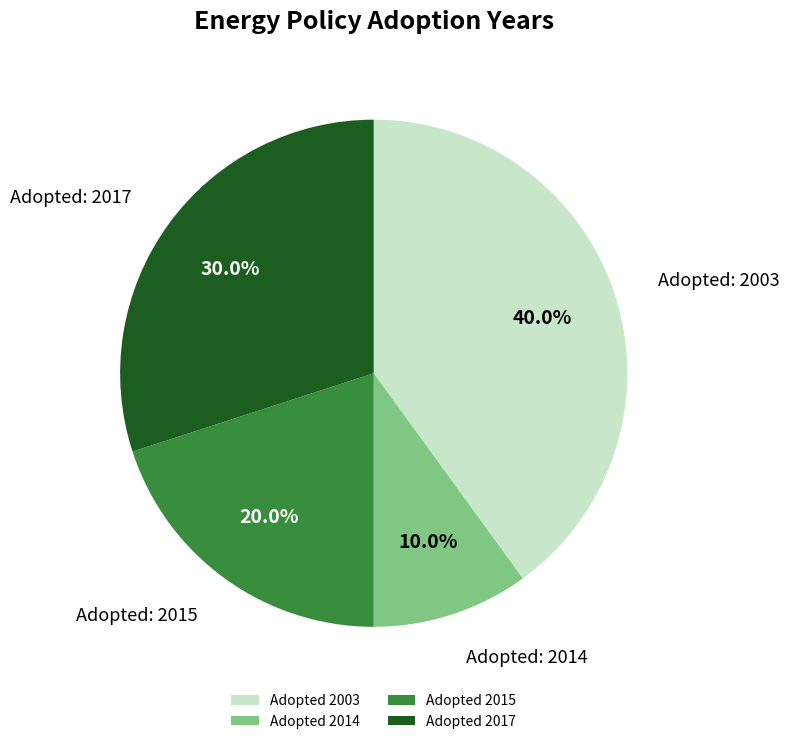

Which category has the smallest portion of the pie?

Adopted 2014